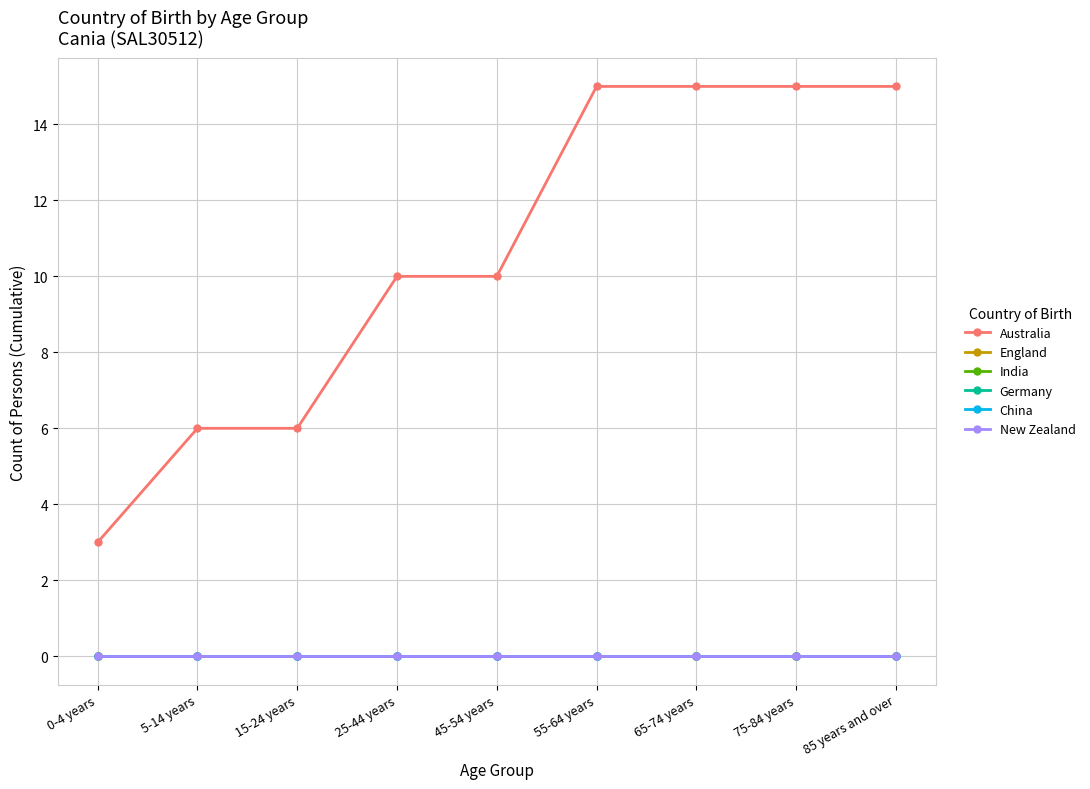

Is this an area chart (filled region under the line)?

No